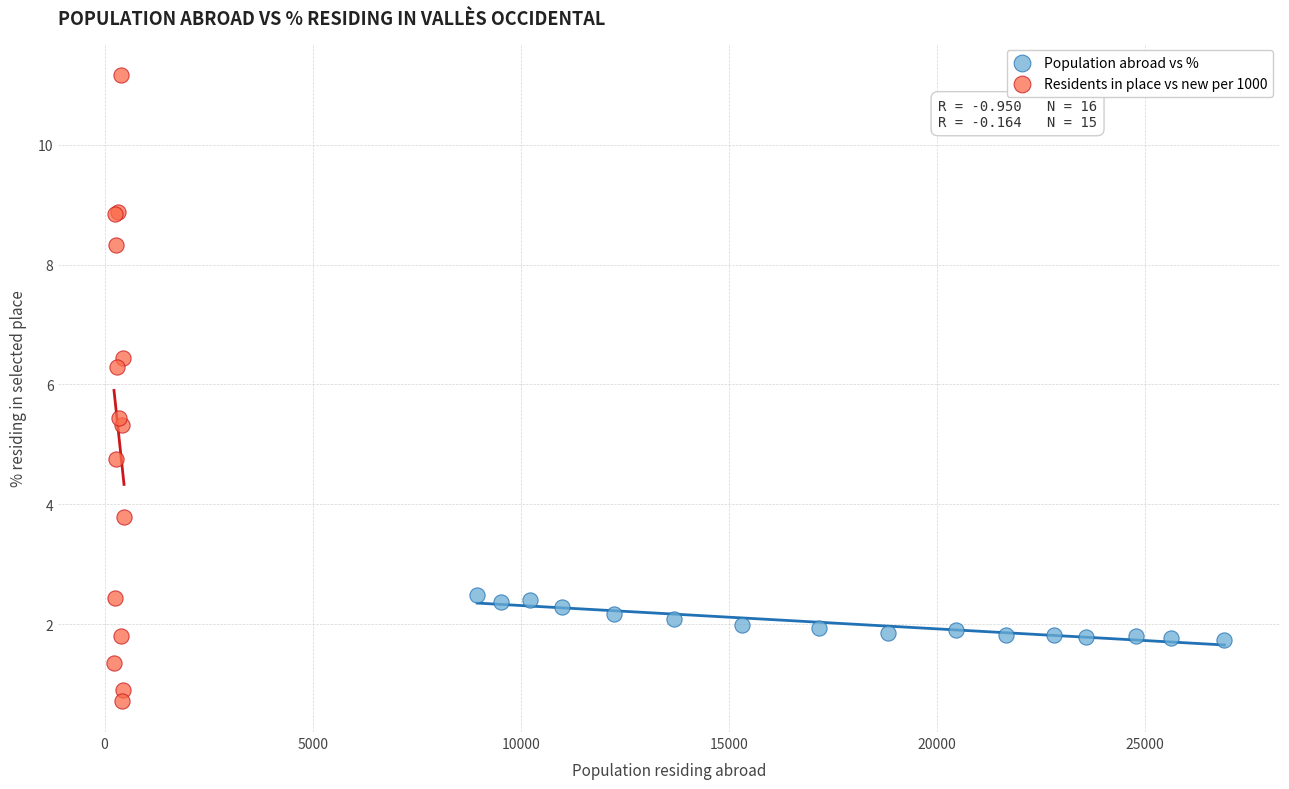

Which series reaches the maximum Y coordinate?

Residents in place vs new per 1000